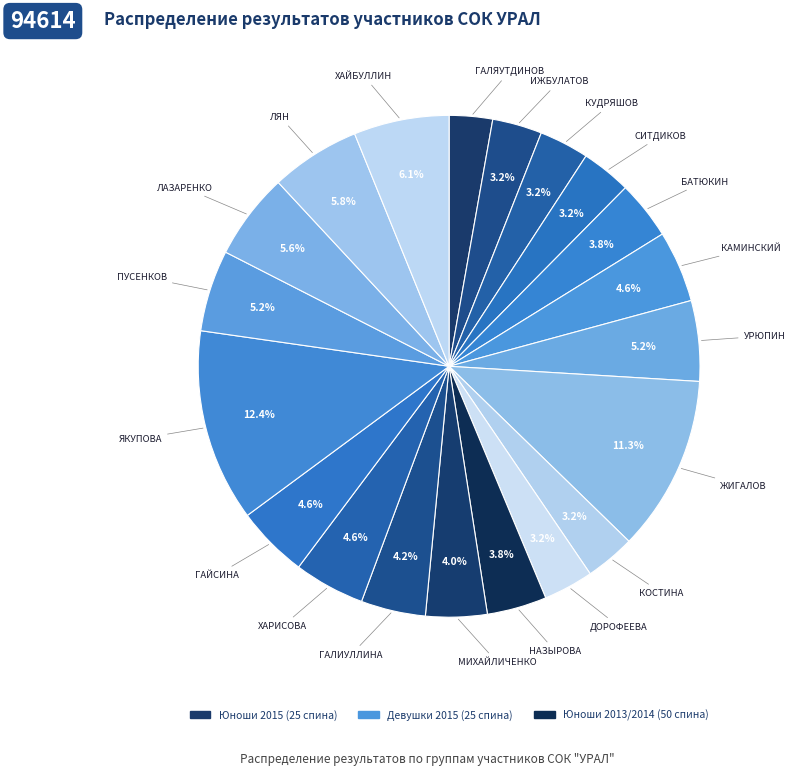

How many segments does this pie chart have?

20